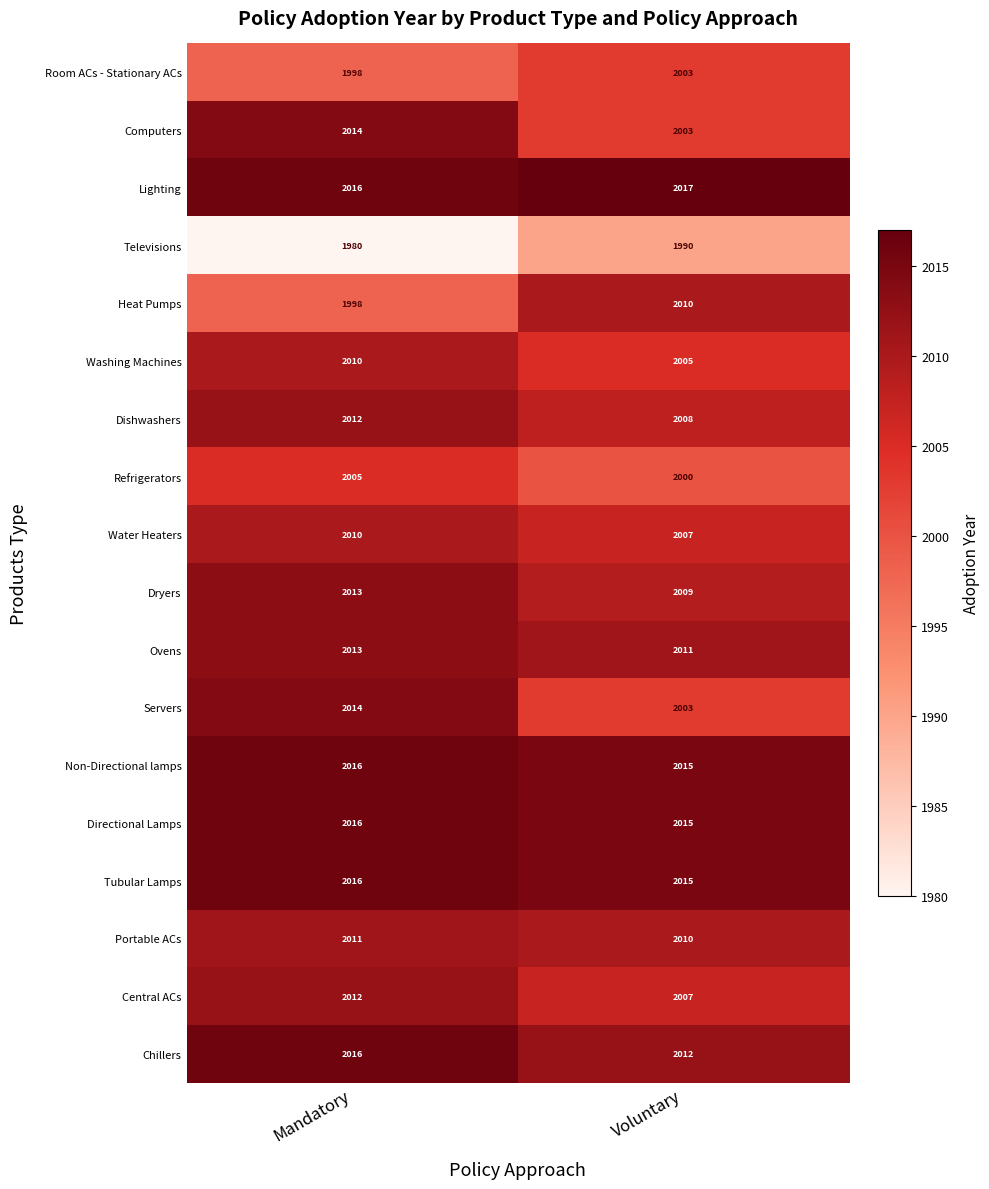

What is the total value across all series at Mandatory?

36170